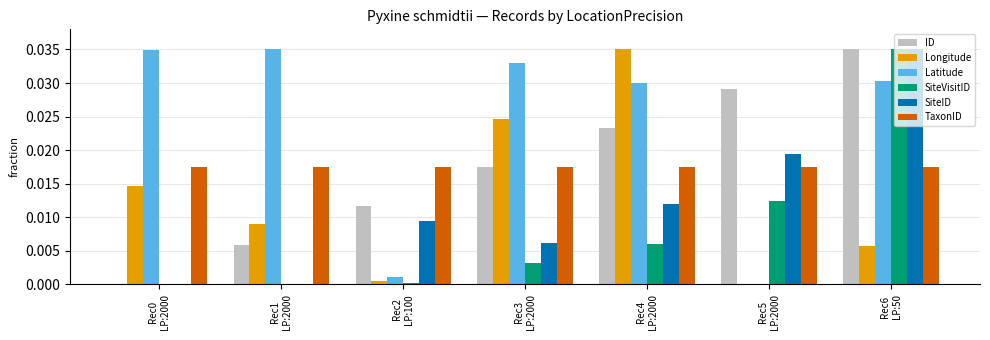

How many groups of bars are there?

7